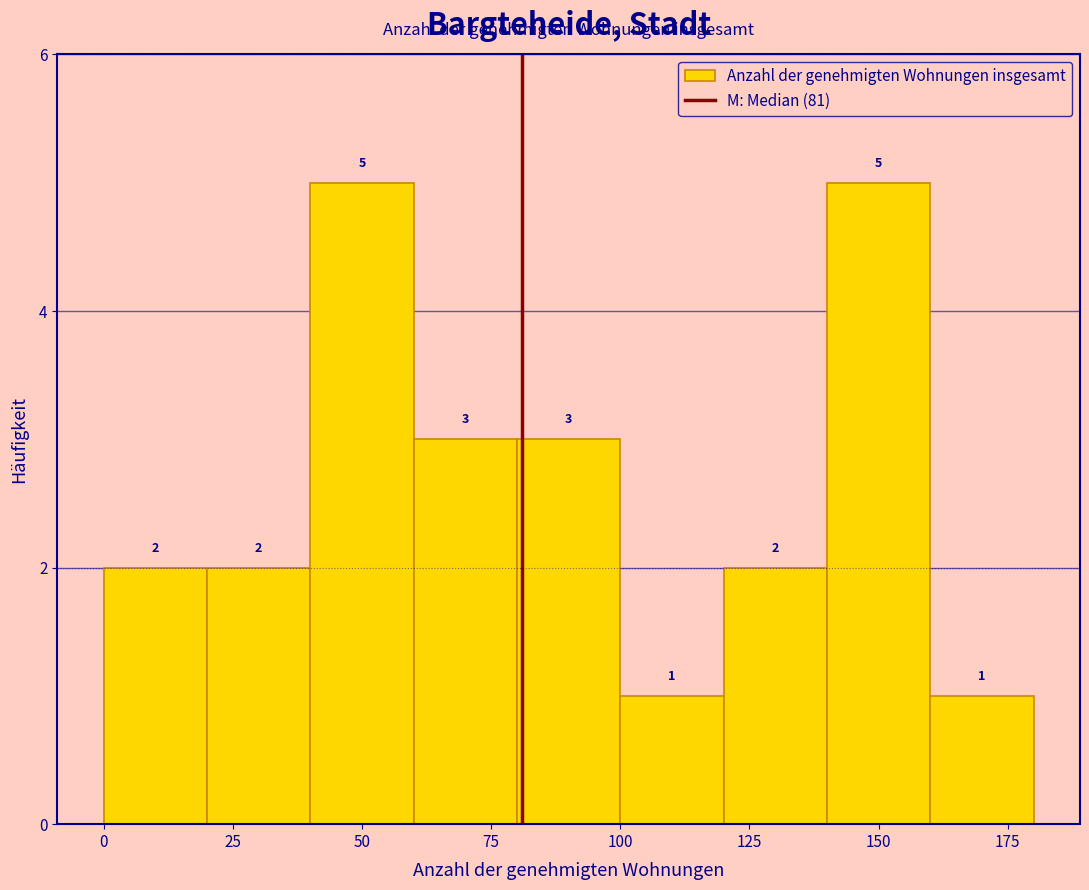

What is the height of the bar covering 60 to 80 on the x-axis?

3